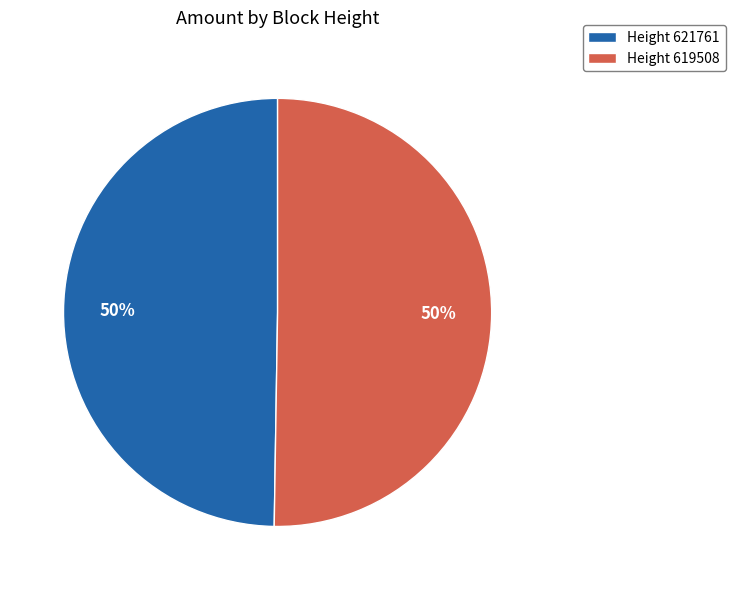

To the nearest percent, what percentage of the pie is Height 621761?

50%